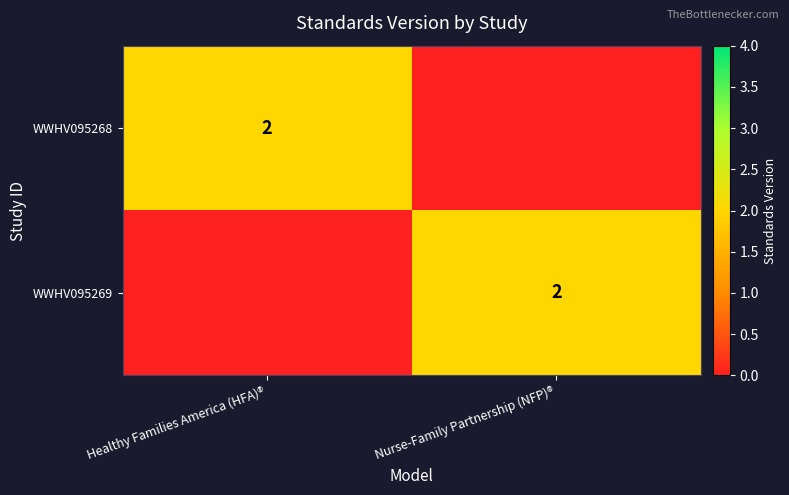

Is it true that WWHV095269 equals 1 at Nurse-Family Partnership (NFP)®?

False